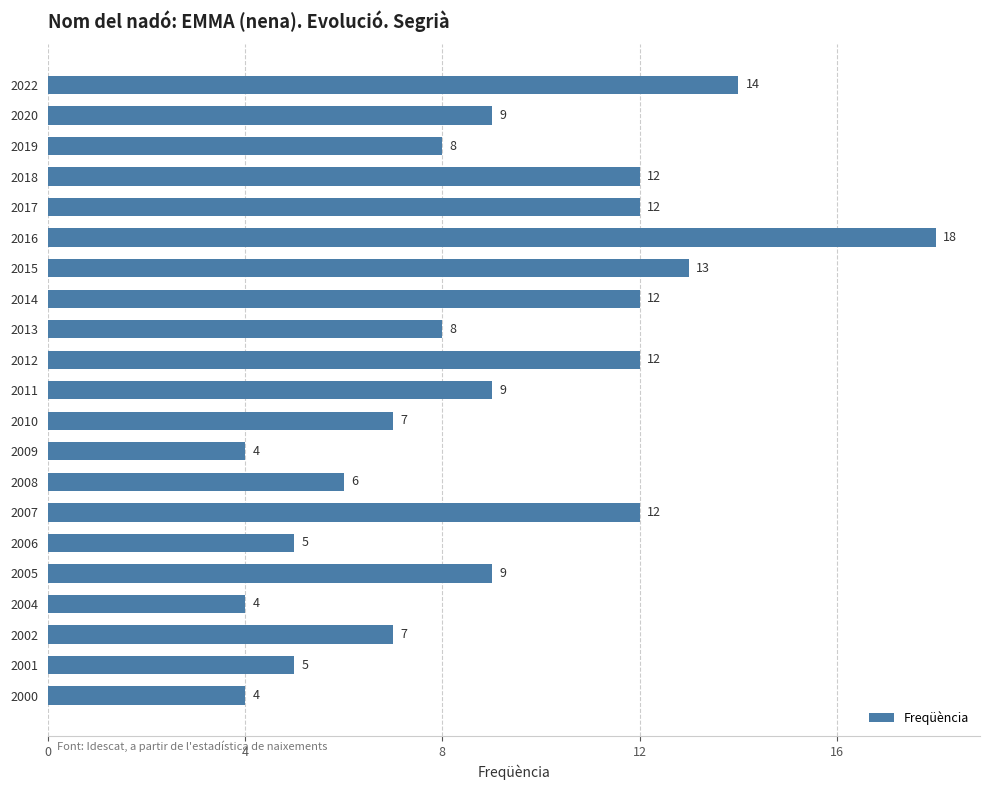

The value at 2004 is 1. True or false?

False